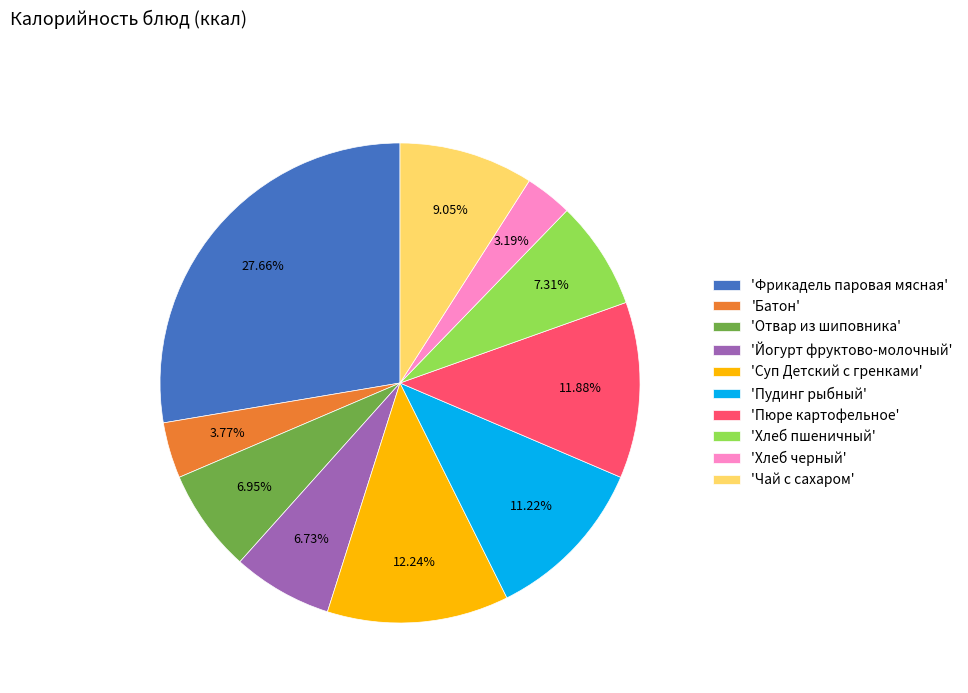

How many slices are in this pie chart?

10